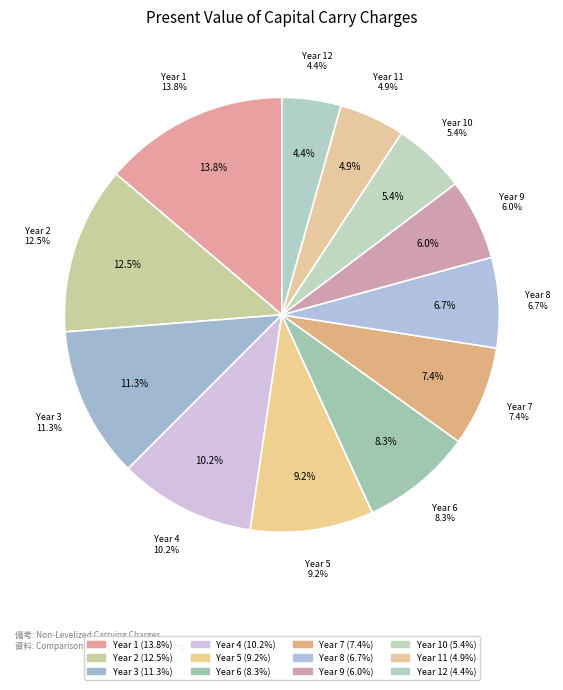

Is it true that Year 2 is 12% of the pie?

True